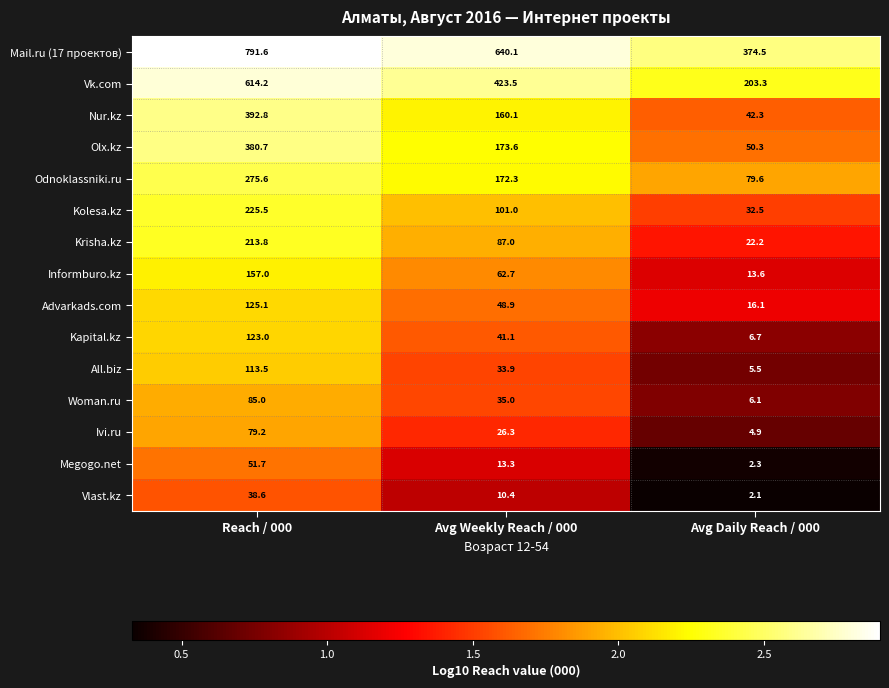

At which label is Olx.kz closest to 215?

Avg Weekly Reach / 000